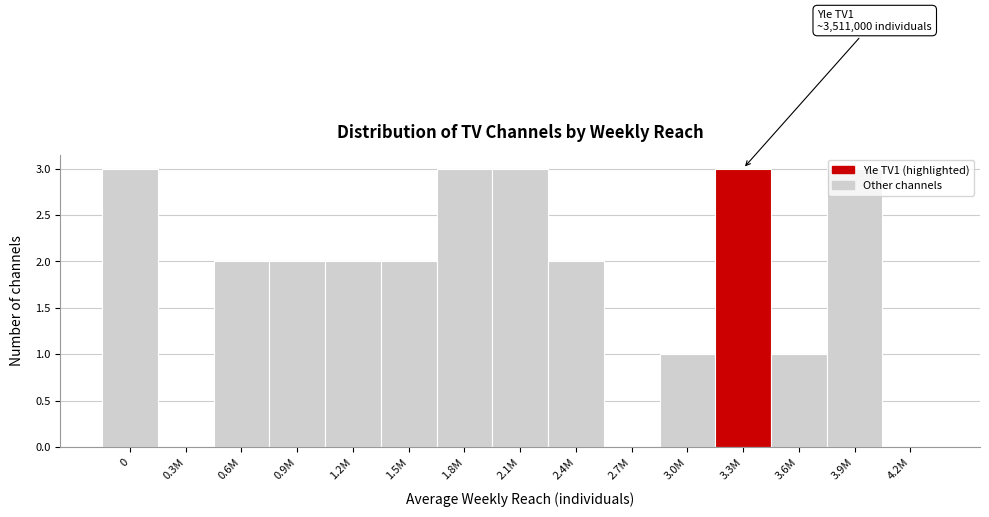

What is the maximum value shown in the chart?

3